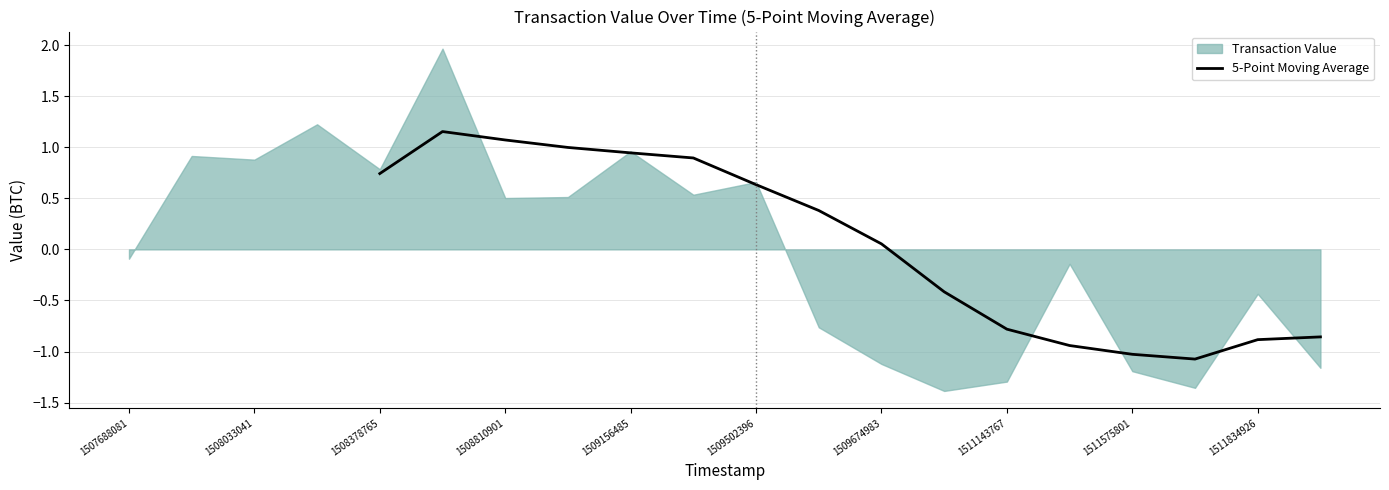

The 5-Point Moving Average series shows 1.6 at 1508810901. True or false?

False